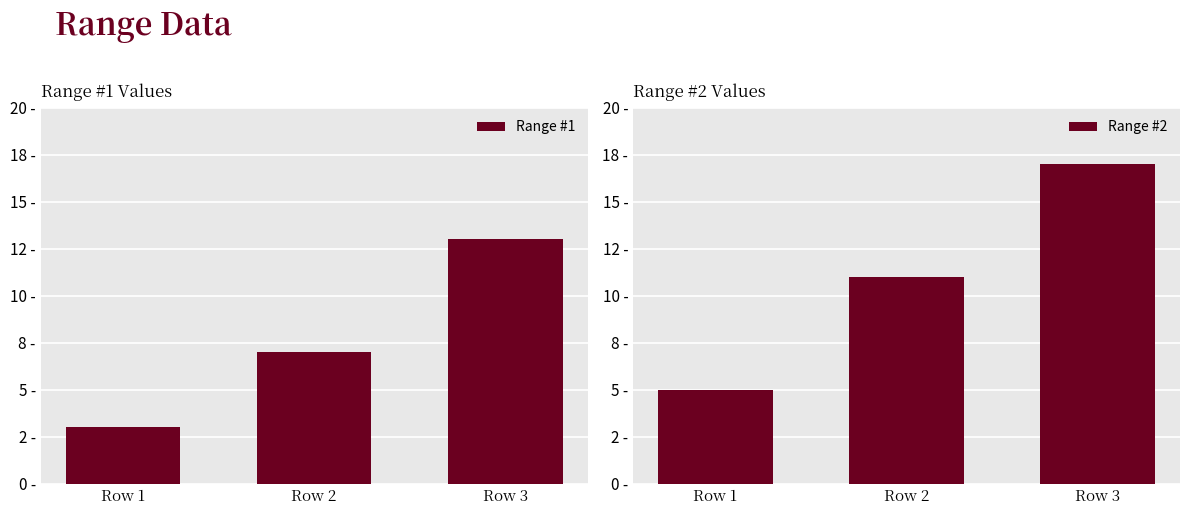

What is the sum of all Range #1 values?

23